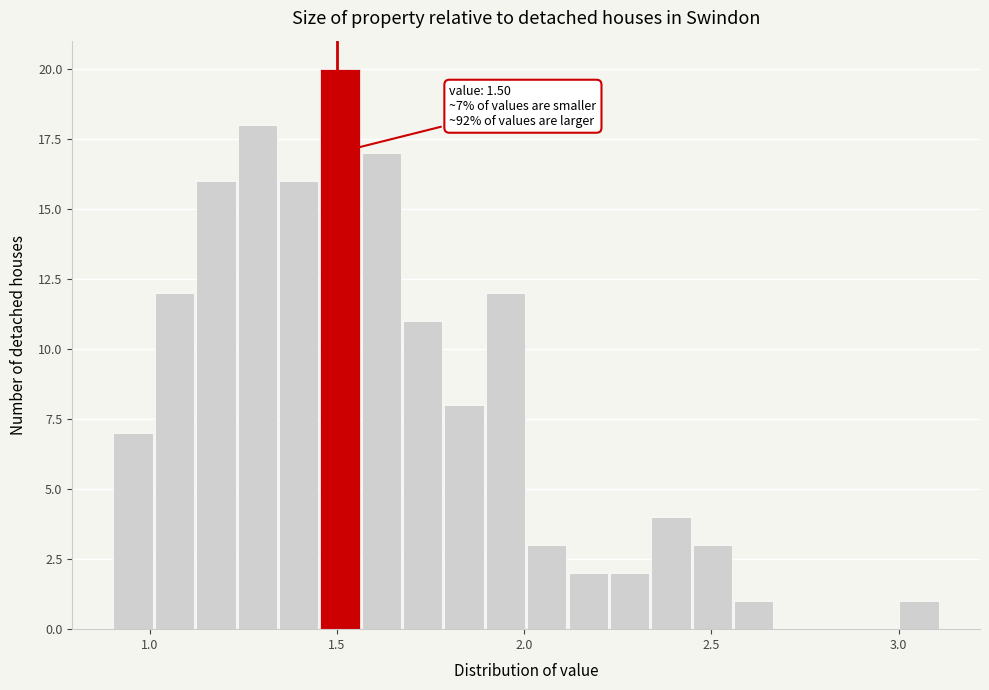

Around what value on the x-axis is the tallest bar? Give the approximate position of its centre, as read against the axis.

1.50